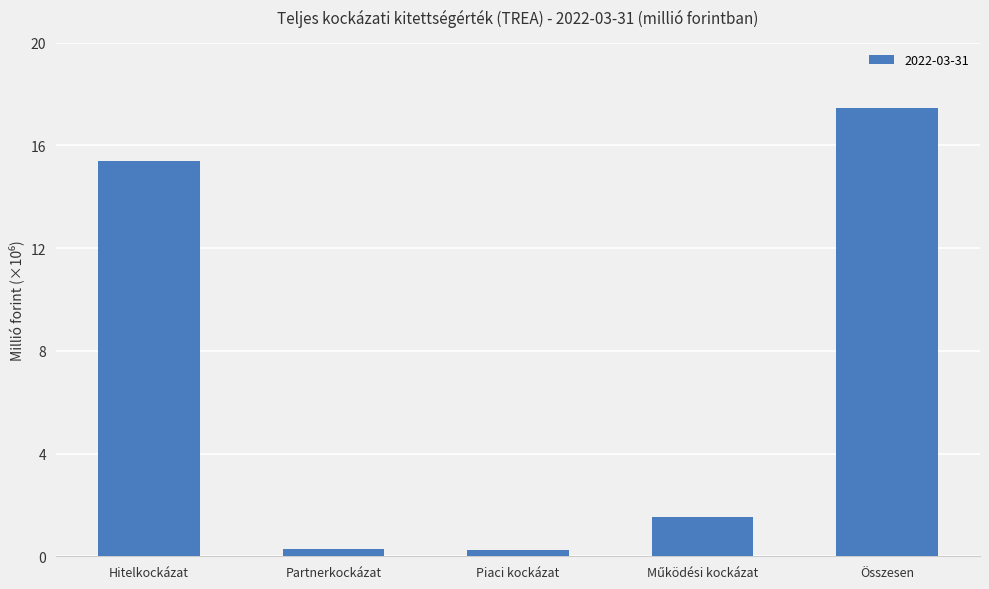

Reading right to left, what are all the values shown in this chart?

Összesen=17464355.9	Működési kockázat=1543373.6	Piaci kockázat=229449.1	Partnerkockázat=288662.0	Hitelkockázat=15402871.3